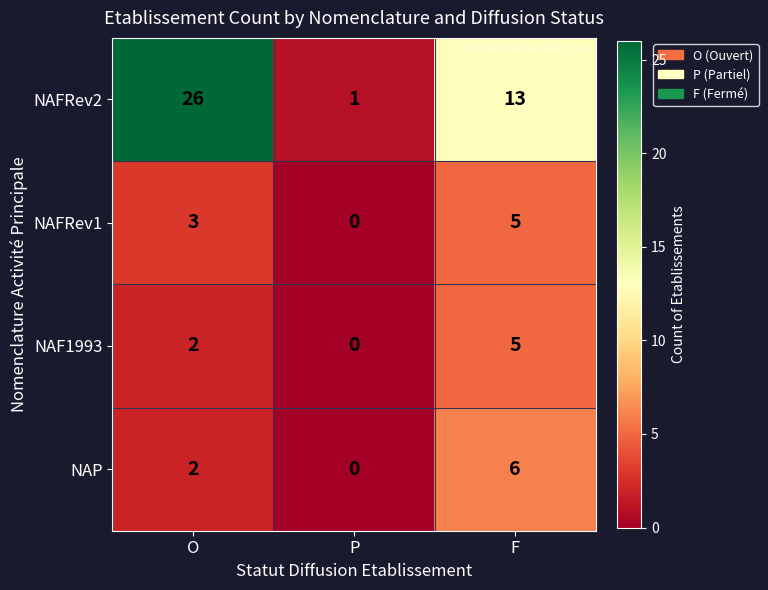

What is the difference between the maximum and minimum values in the NAFRev2 series?

25